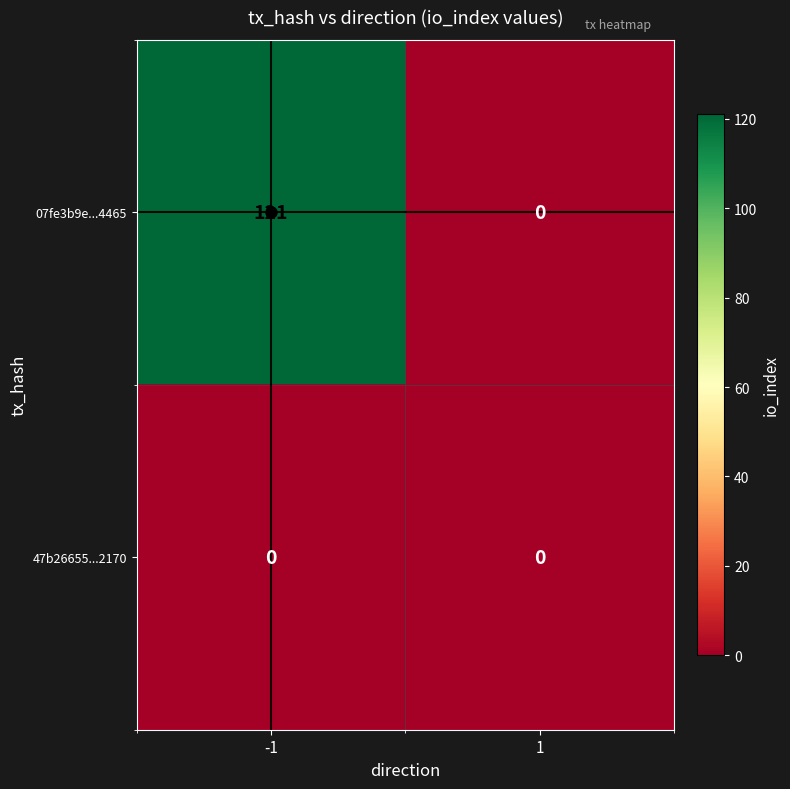

Rank the categories by 07fe3b9e...4465 value from lowest to highest.

1, -1